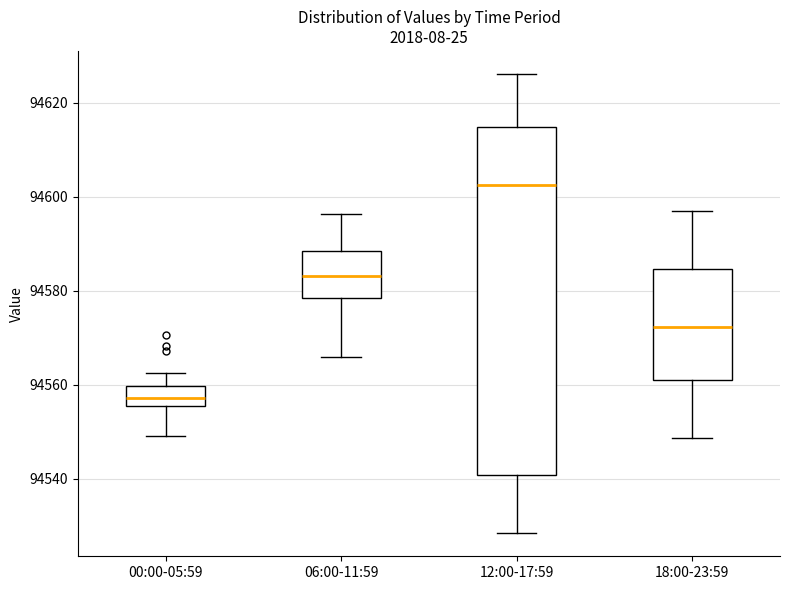

Which box has the highest median line?

12:00-17:59